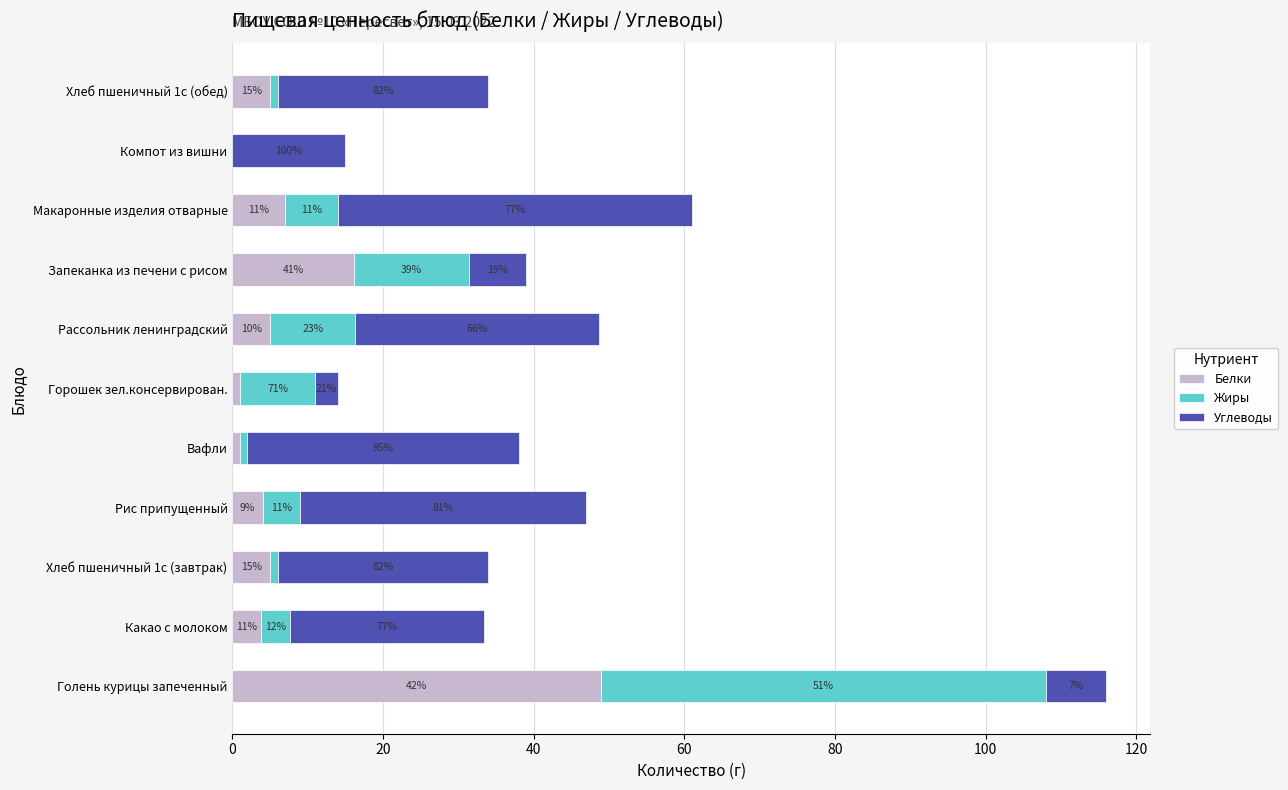

What are all the series names shown in the legend?

Белки, Жиры, Углеводы